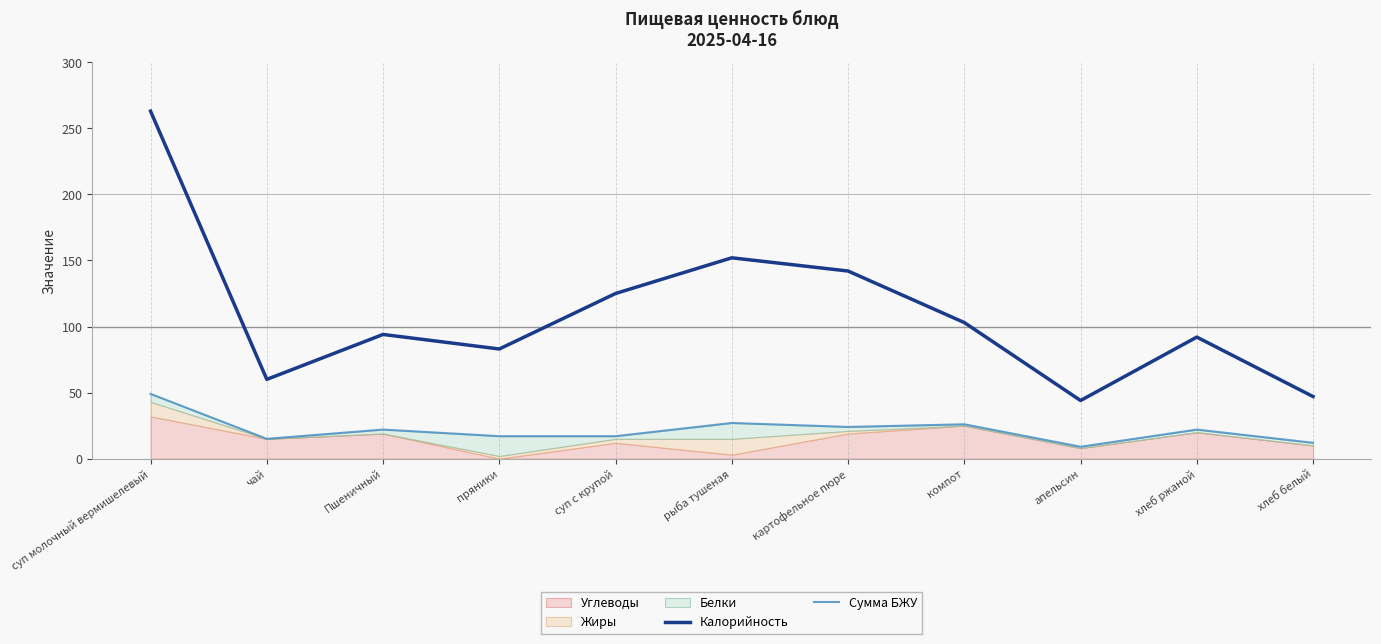

Between суп молочный вермишелевый and хлеб ржаной, which series saw the biggest shift?

Калорийность